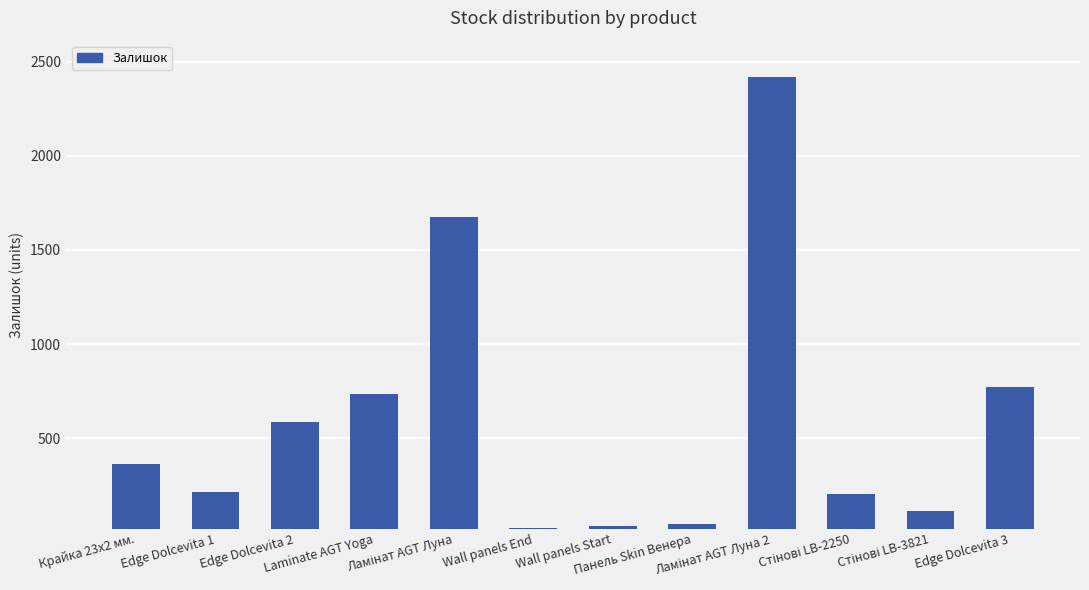

What is the maximum value shown in the chart?

2419